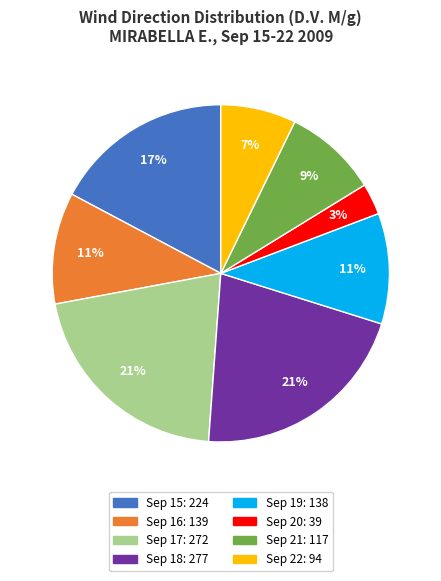

How many segments does this pie chart have?

8